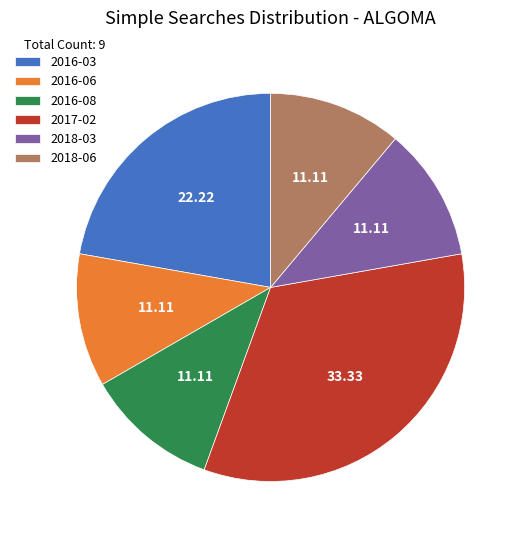

Is it true that 2017-02 is 43% of the pie?

False